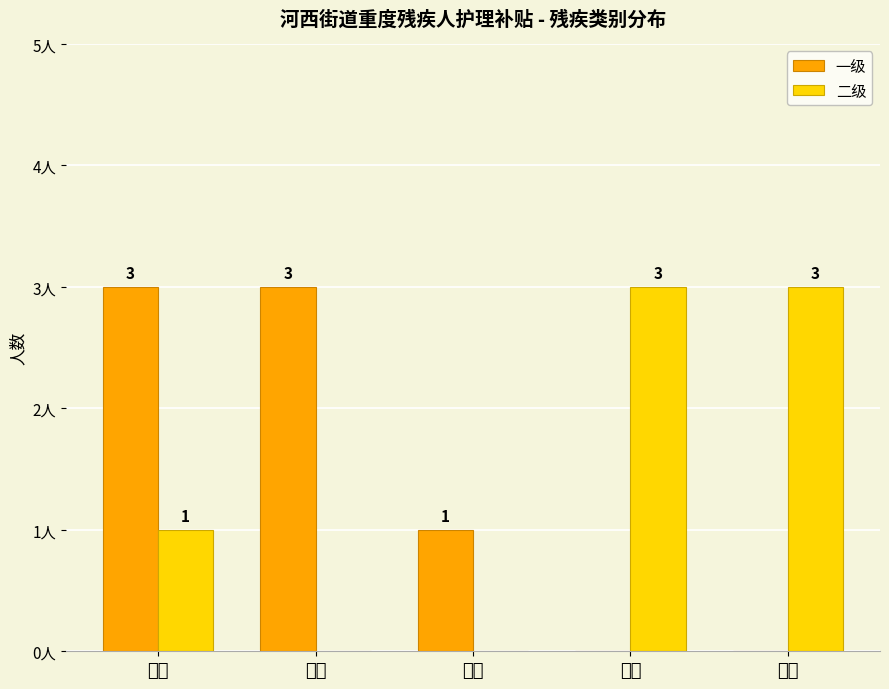

At which category is the sum across all series the highest?

视力